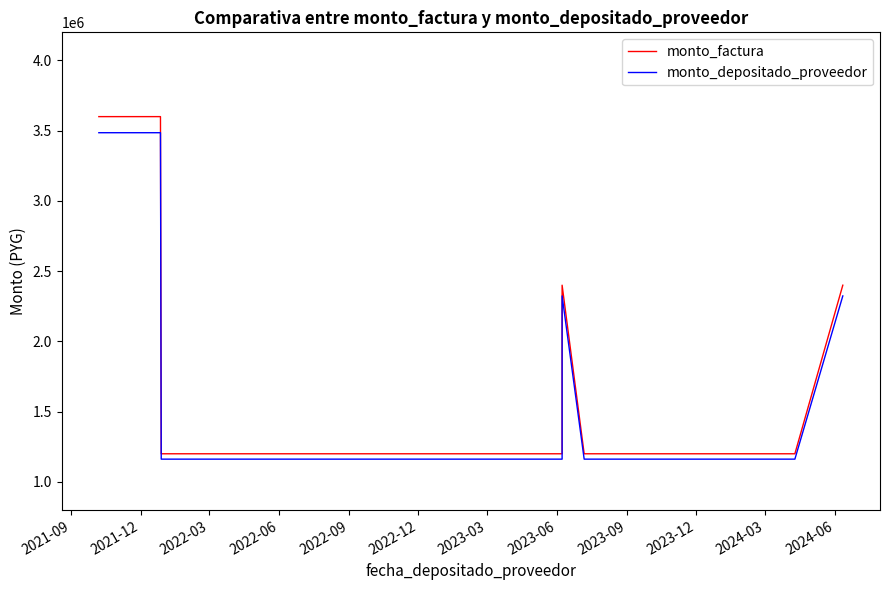

Which series has the largest total across all categories?

monto_factura